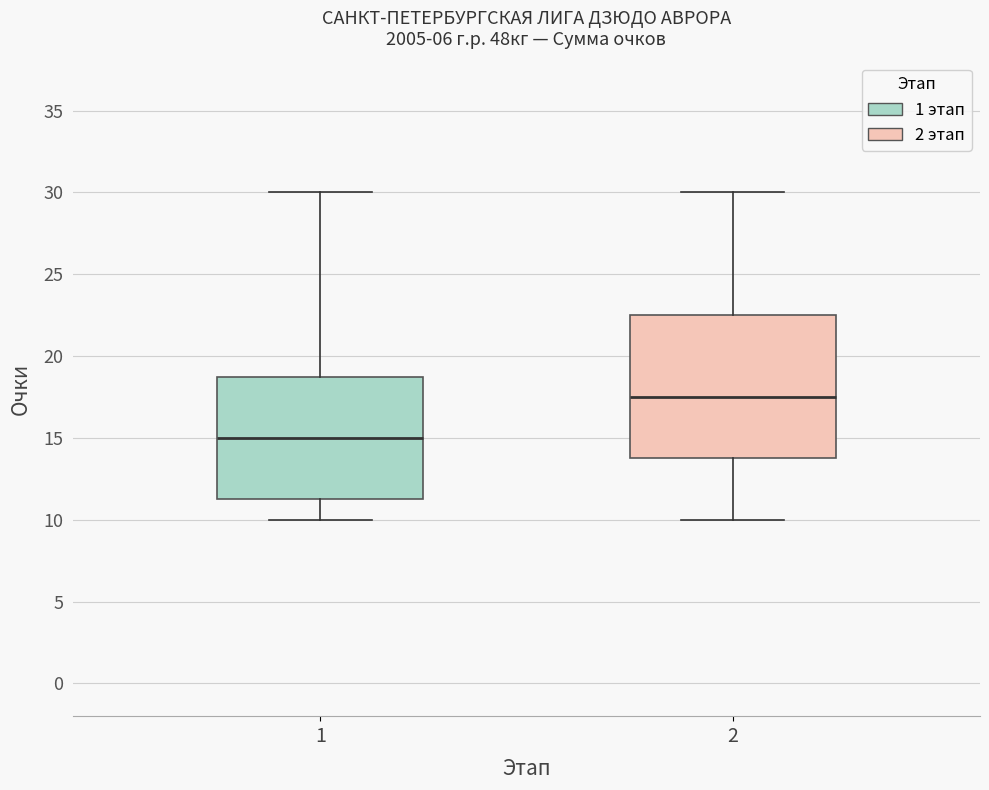

Which box has the lowest median line?

1